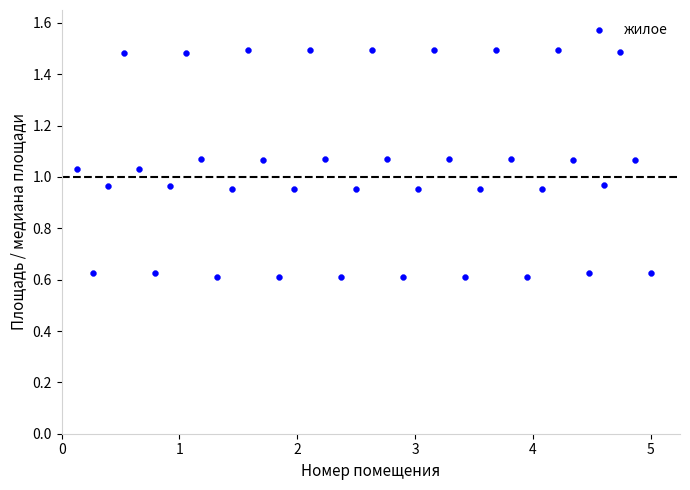

What is the range of X values (max minus min)?

4.9